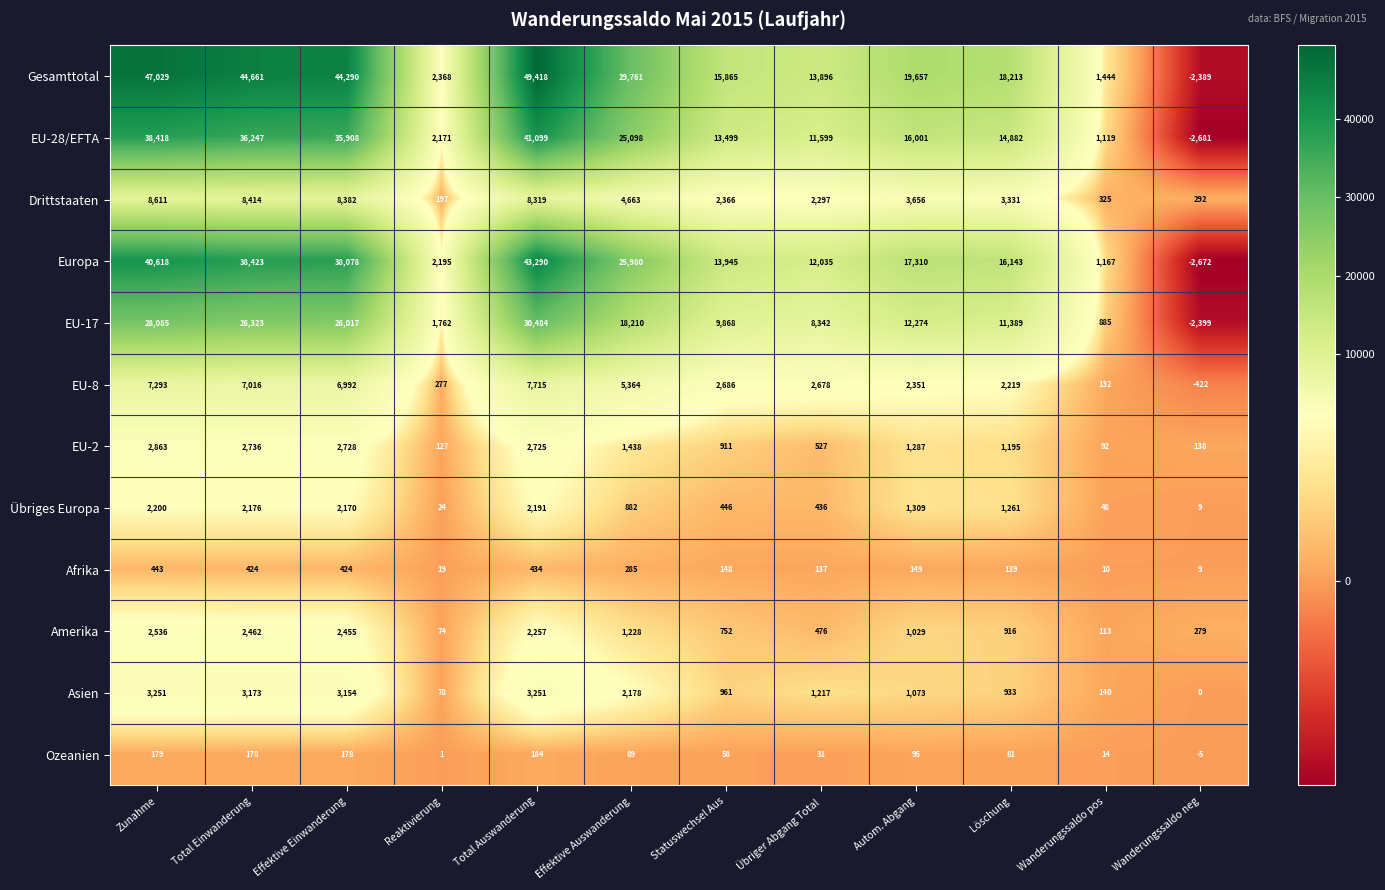

How many values in EU-17 are above zero?

11